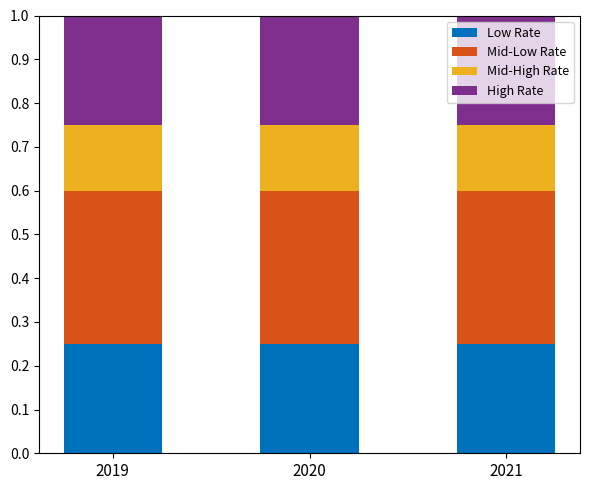

Does the chart contain any negative values?

No